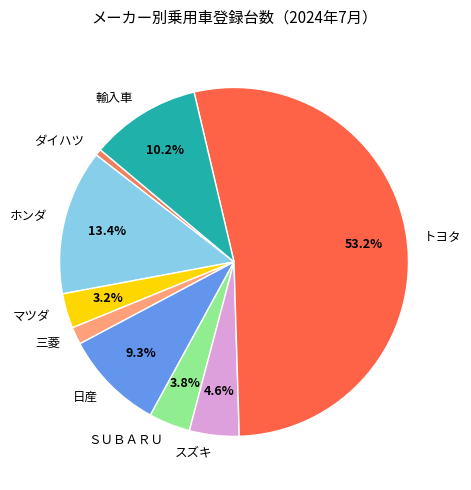

The トヨタ slice represents 53% of the pie. True or false?

True